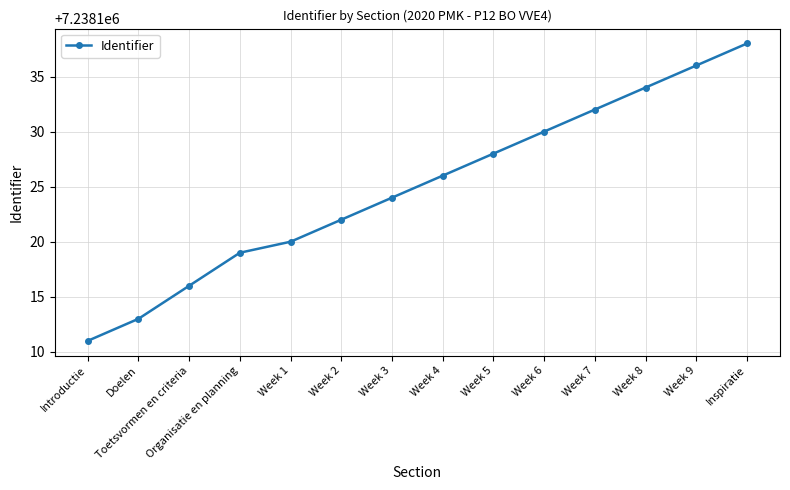

Does the chart display data point markers on the line(s)?

Yes